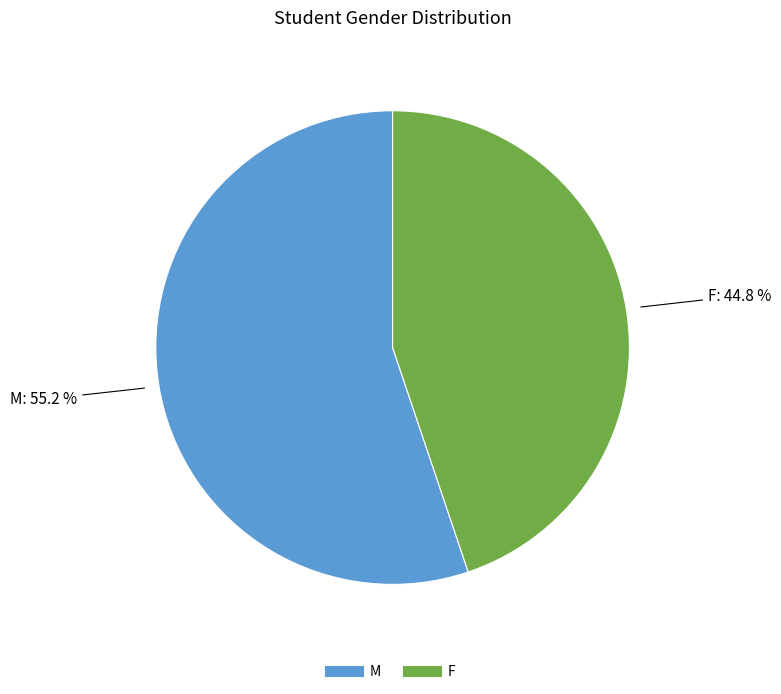

What percentage is the M slice, to the nearest percent?

55%